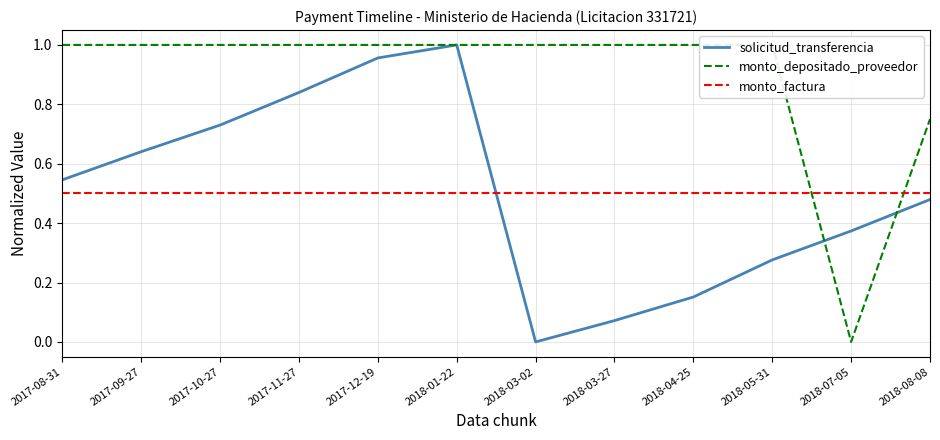

What is the highest value of the solicitud_transferencia series?

1.0